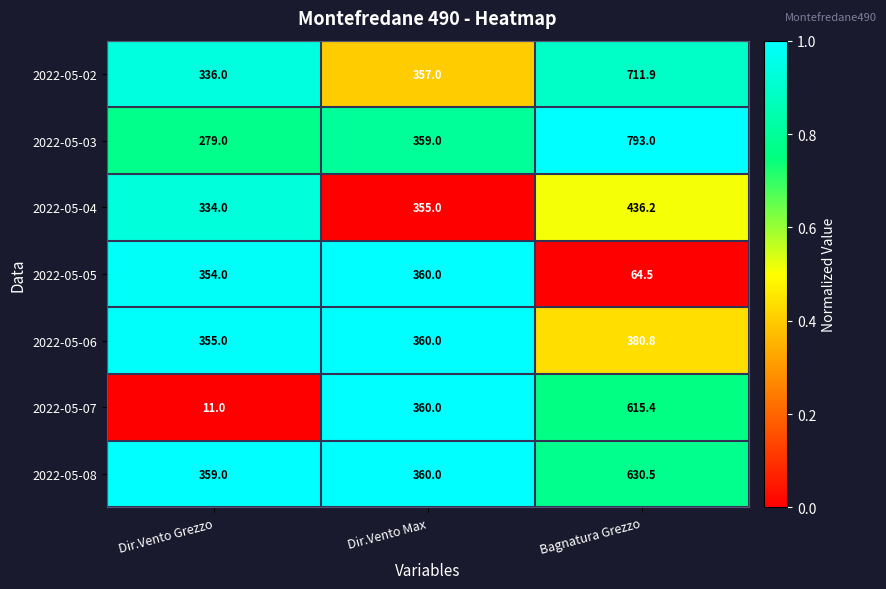

Reading right to left, extract all data points from this chart.

2022-05-02: 711.9	357.0	336.0
2022-05-03: 793.0	359.0	279.0
2022-05-04: 436.2	355.0	334.0
2022-05-05: 64.5	360.0	354.0
2022-05-06: 380.8	360.0	355.0
2022-05-07: 615.4	360.0	11.0
2022-05-08: 630.5	360.0	359.0